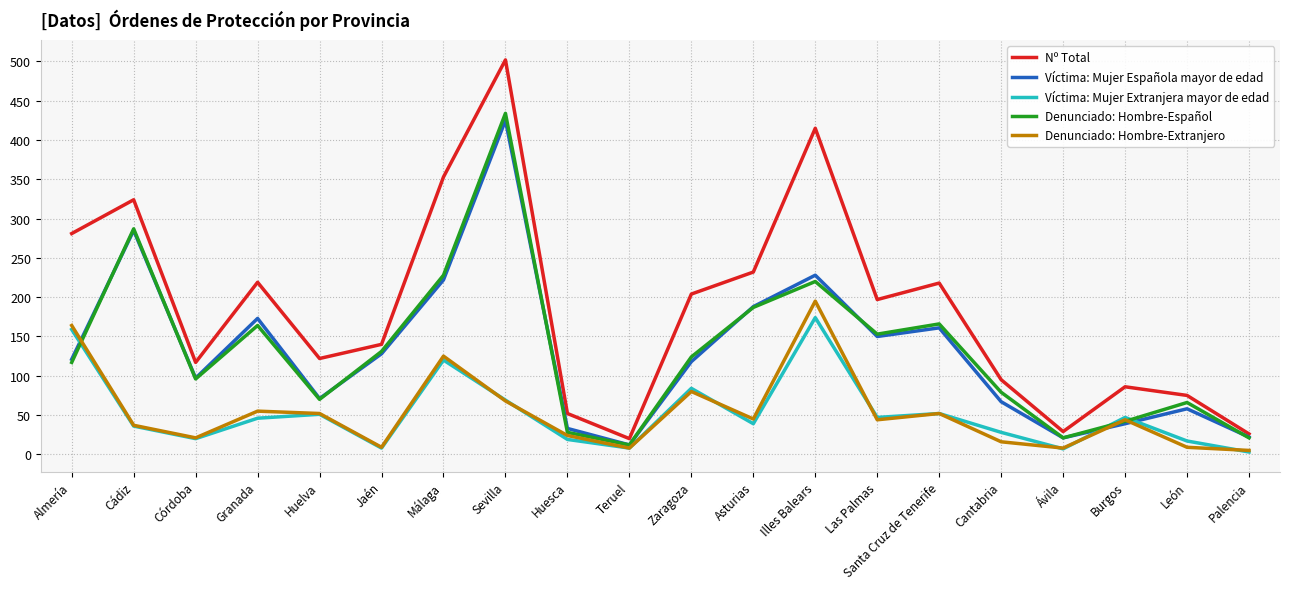

At which category is the sum across all series the highest?

Sevilla